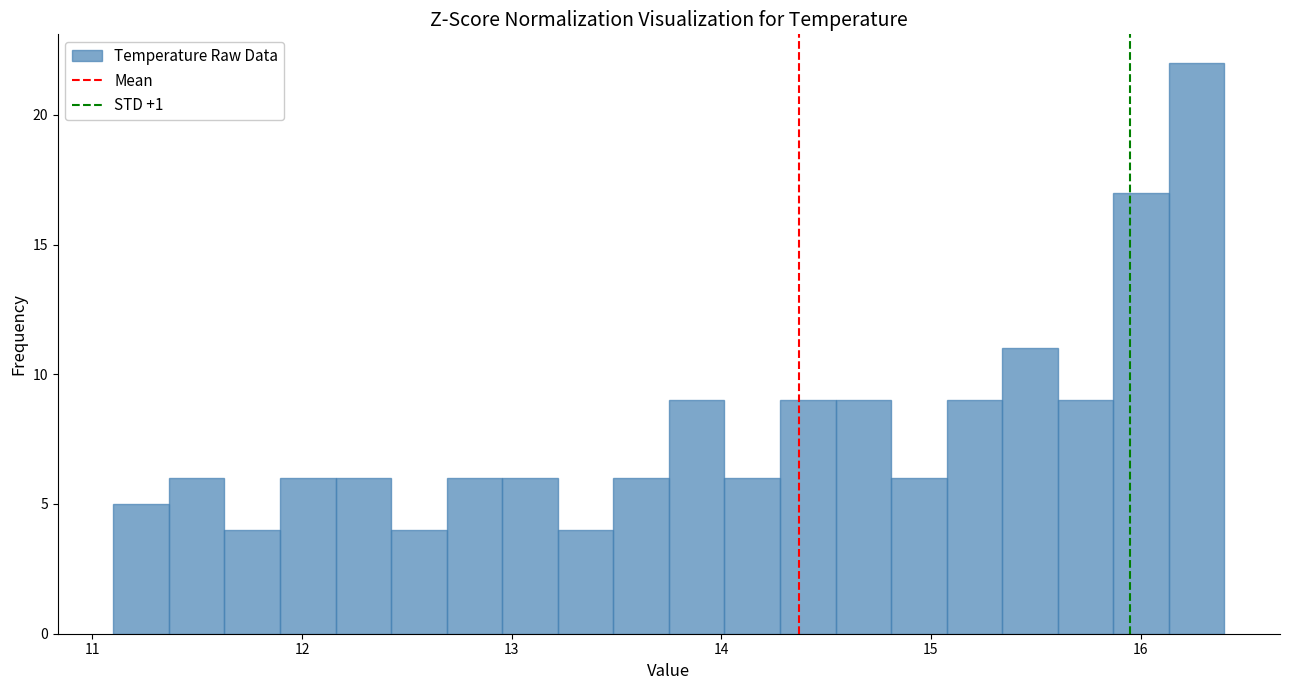

Around what value on the x-axis is the tallest bar? Give the approximate position of its centre, as read against the axis.

16.3